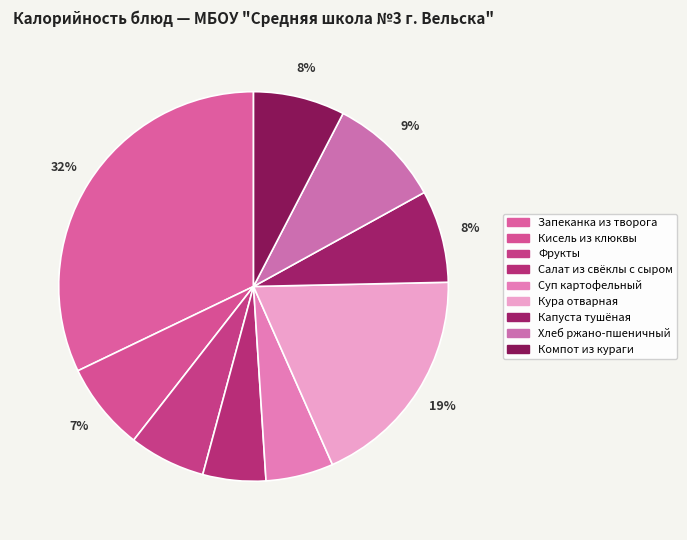

What percentage is the Кисель из клюквы slice, to the nearest percent?

7%